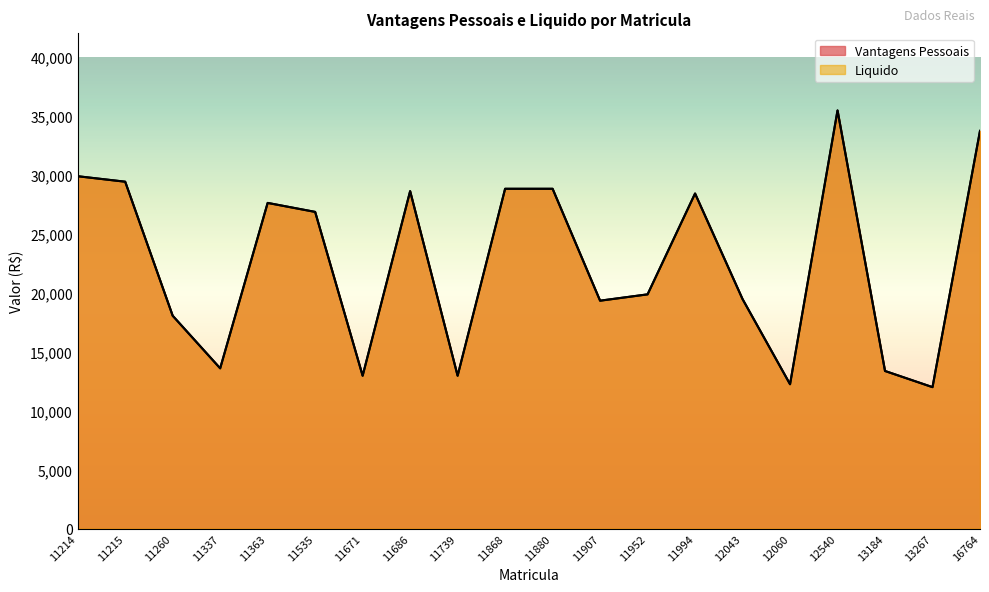

Where is the first local minimum for Liquido?

11337